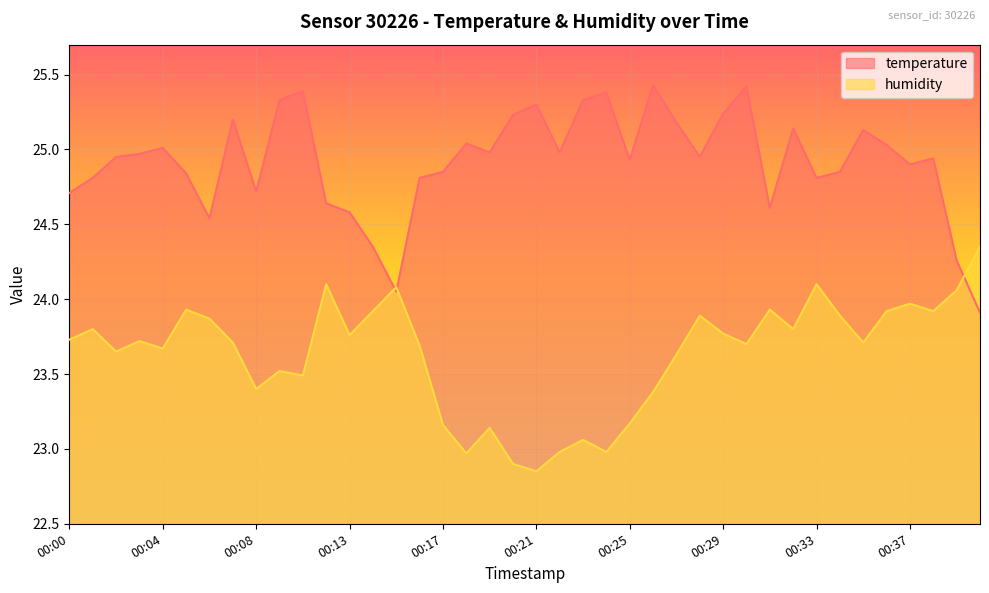

Which series ends up on top after the final intersection of humidity and temperature?

humidity